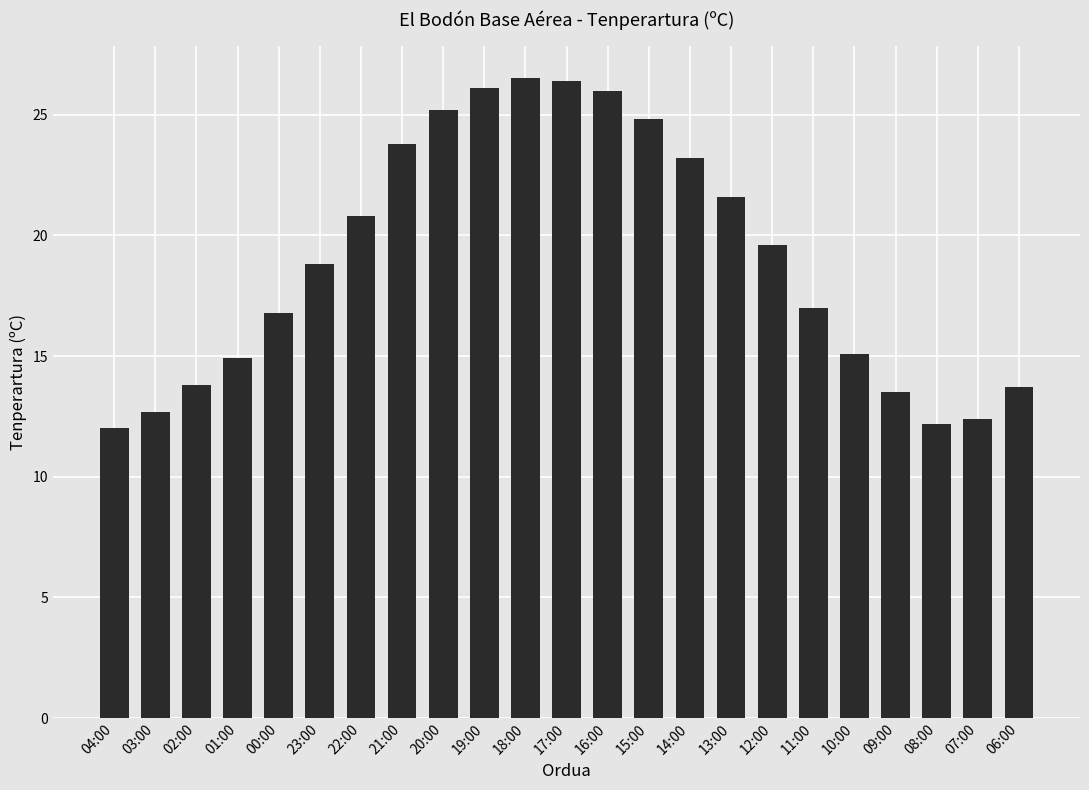

True or false: the data shows 9.3 at 14:00.

False